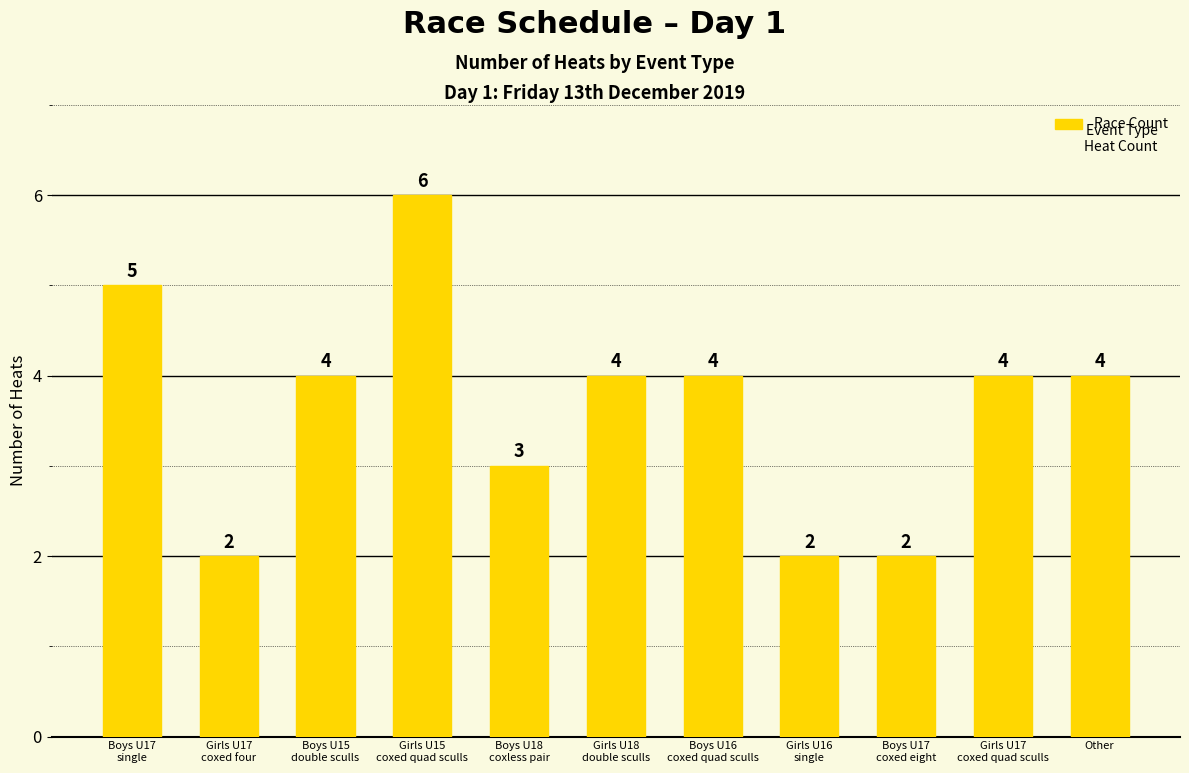

What is the minimum value shown in the chart?

2